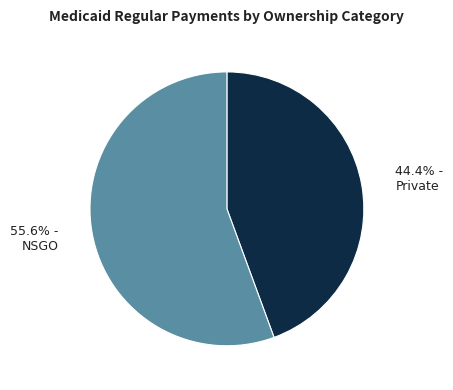

Which category has the biggest portion of the pie?

55.6% - NSGO